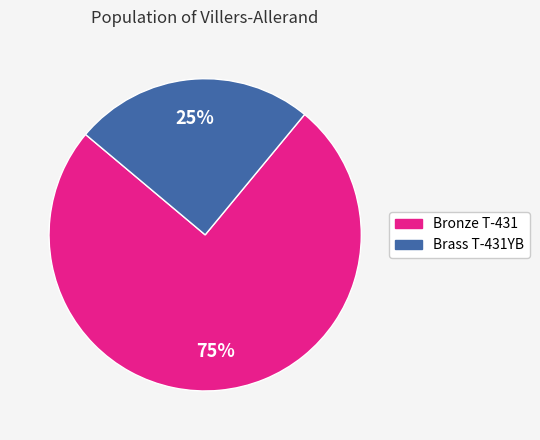

Is there a majority slice in this chart?

Yes